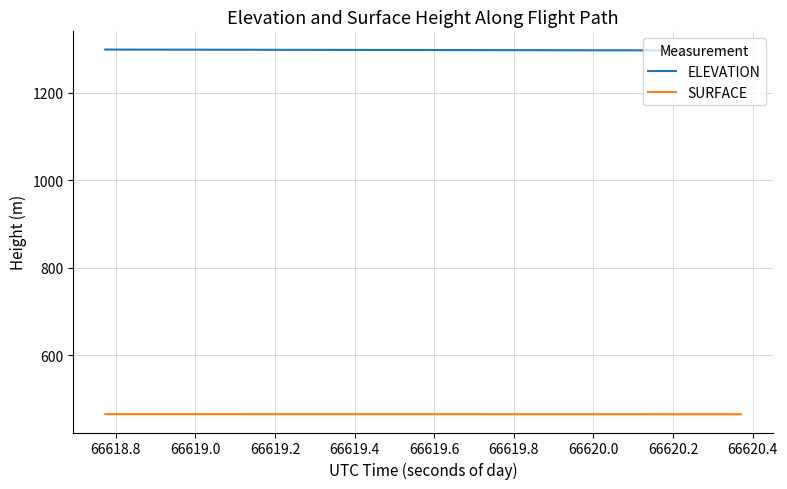

True or false: ELEVATION and SURFACE cross at least once.

False